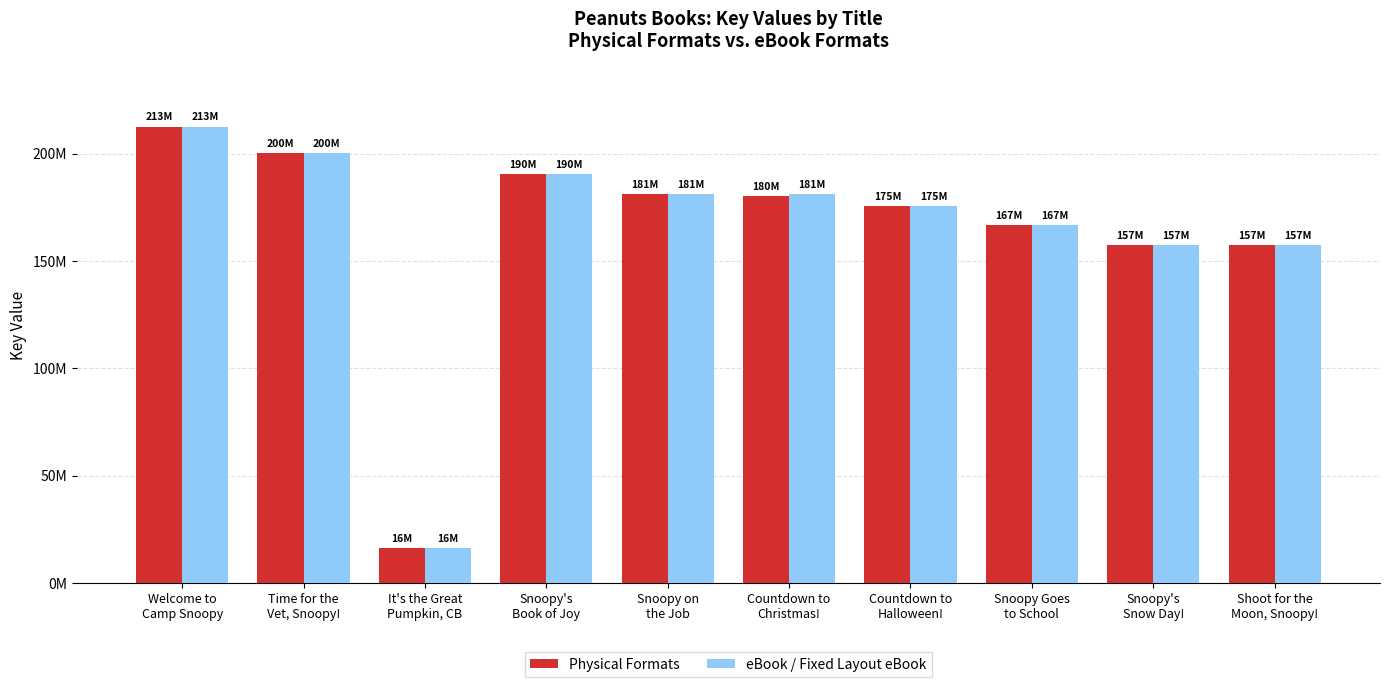

What is the label of the 2nd bar from the left?

Time for the
Vet, Snoopy!